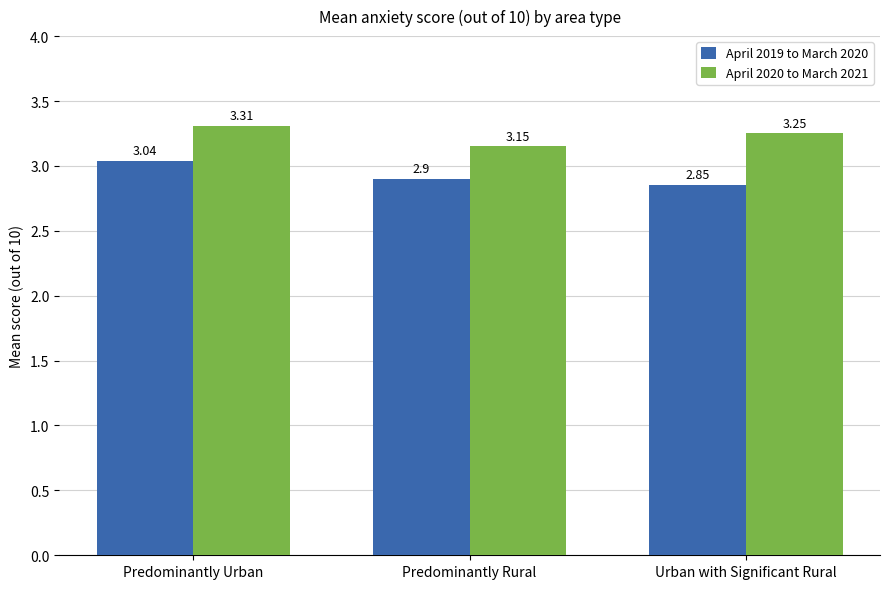

Which category has the lowest value in the April 2020 to March 2021 series?

Predominantly Rural